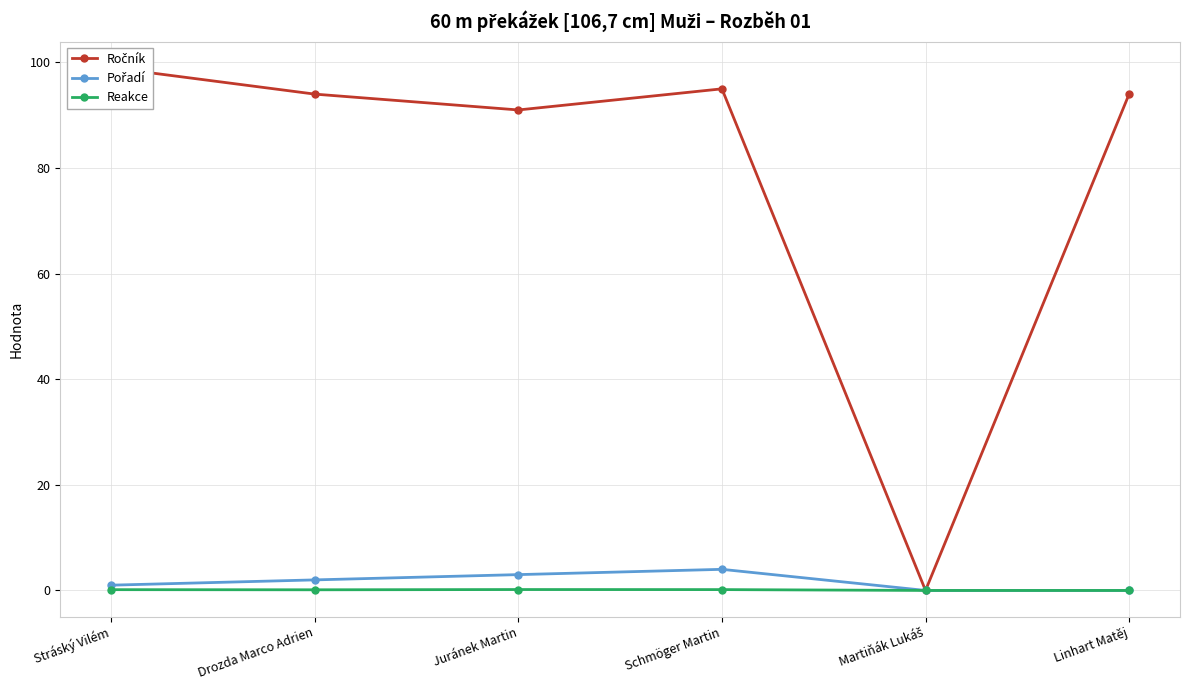

True or false: Pořadí and Reakce cross at least once.

False